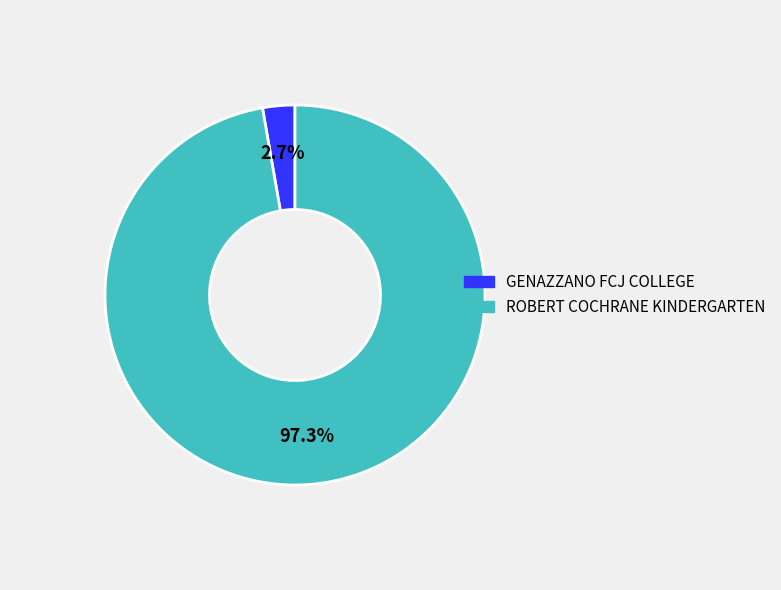

What is the largest slice in the pie chart?

ROBERT COCHRANE KINDERGARTEN